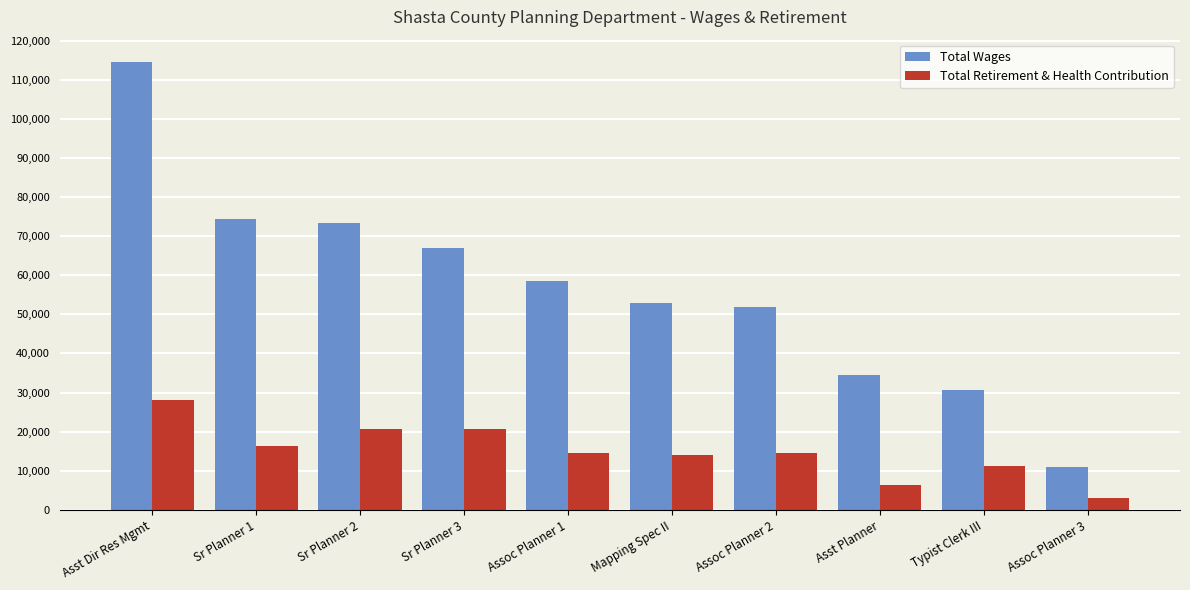

What is the spread (max minus min) of values at Mapping Spec II?

38902